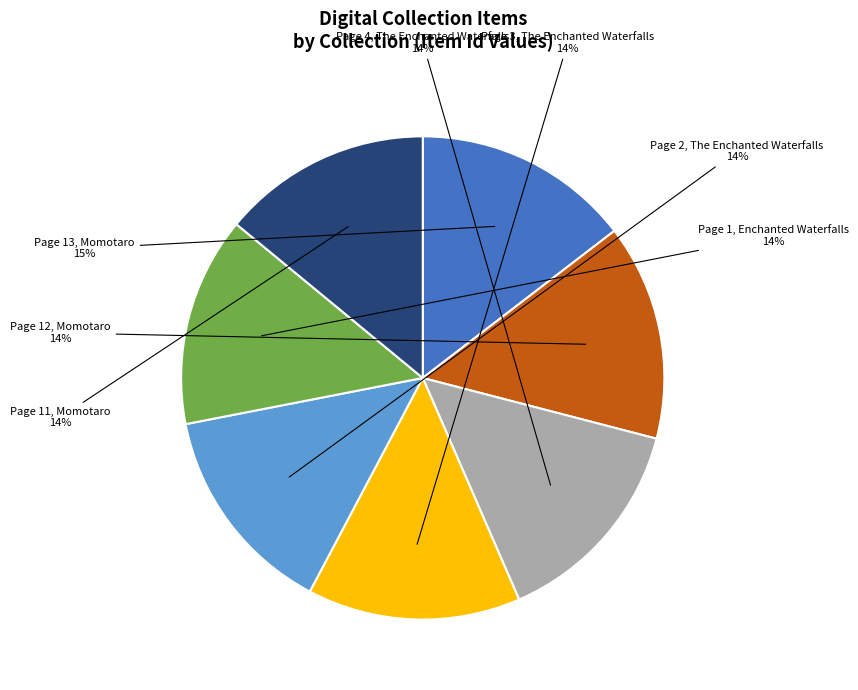

Is there any slice that represents more than half of the pie?

No